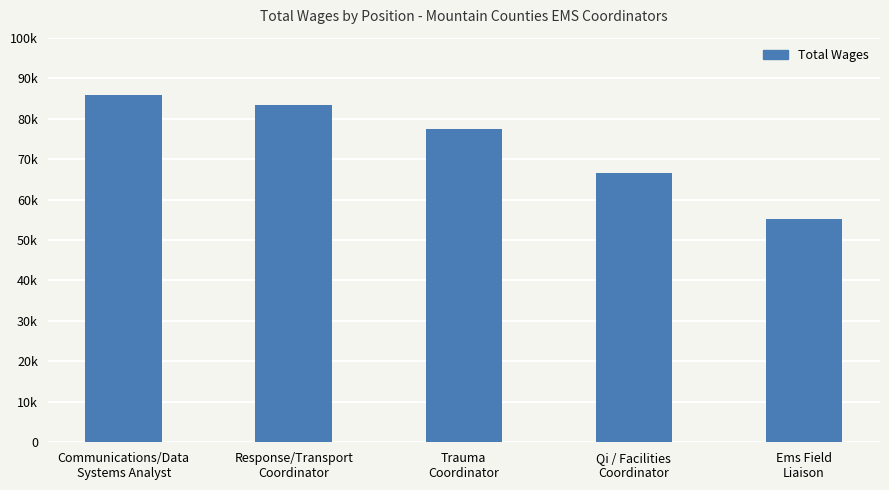

Are the bars horizontal?

No